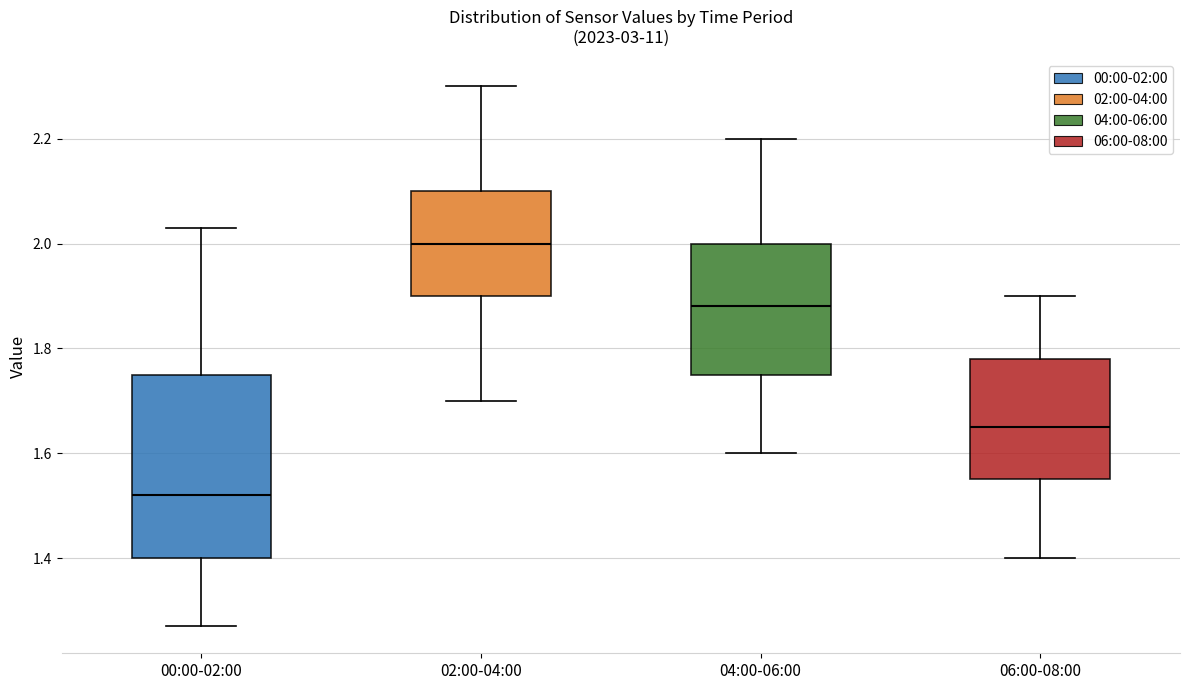

Where is the upper edge of the box for 04:00-06:00 on the y-axis? The values are not printed on the chart, so give them approximately, as read against the axis.

2.00